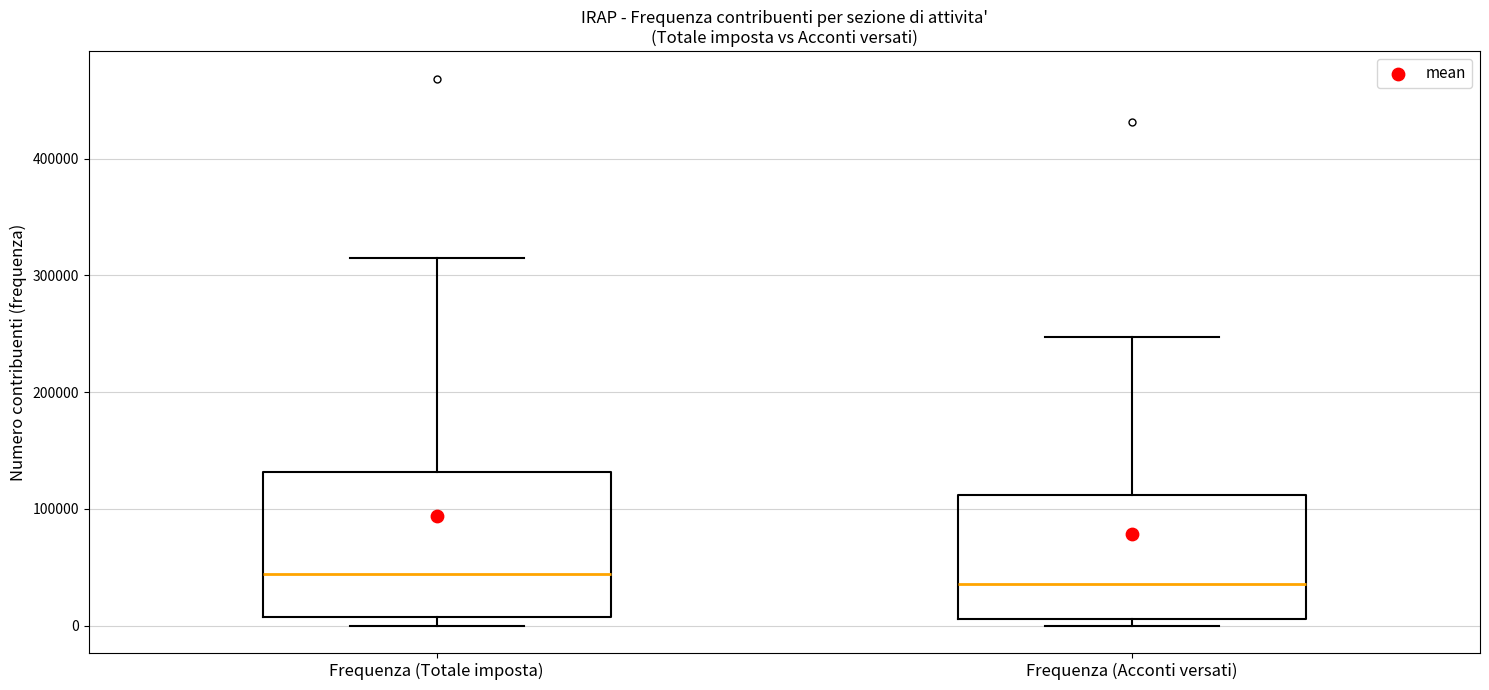

Reading left to right, read every box against the y-axis: the position of its median line, the range the box covers, and the ends of its whiskers. The values are not printed on the chart, so give them approximately, as read against the axis.

Frequenza (Totale imposta): median 40000, box 10000 to 130000, whiskers 0 to 310000
Frequenza (Acconti versati): median 40000, box 10000 to 110000, whiskers 0 to 250000